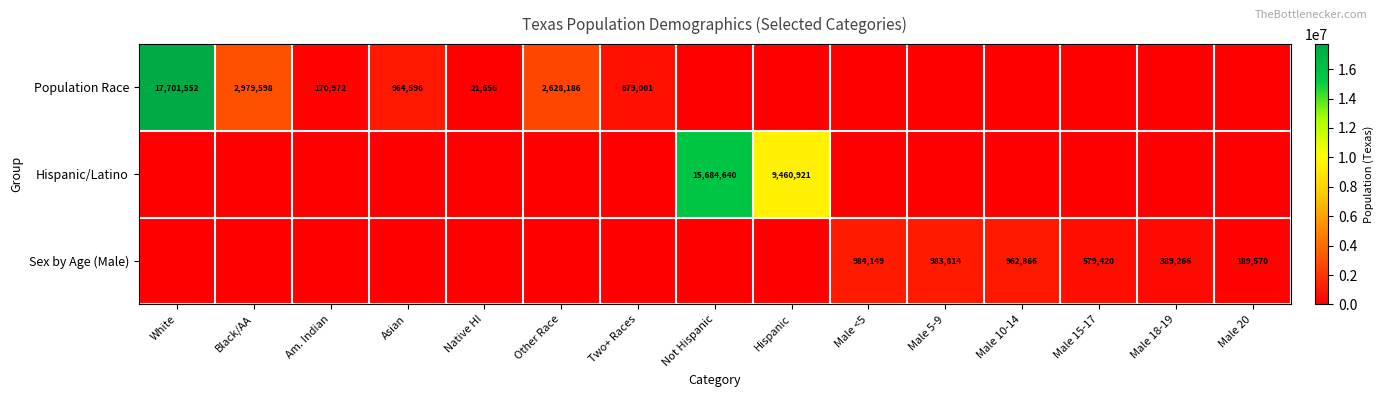

Is it true that Sex by Age (Male) equals 962866 at Male 10-14?

True